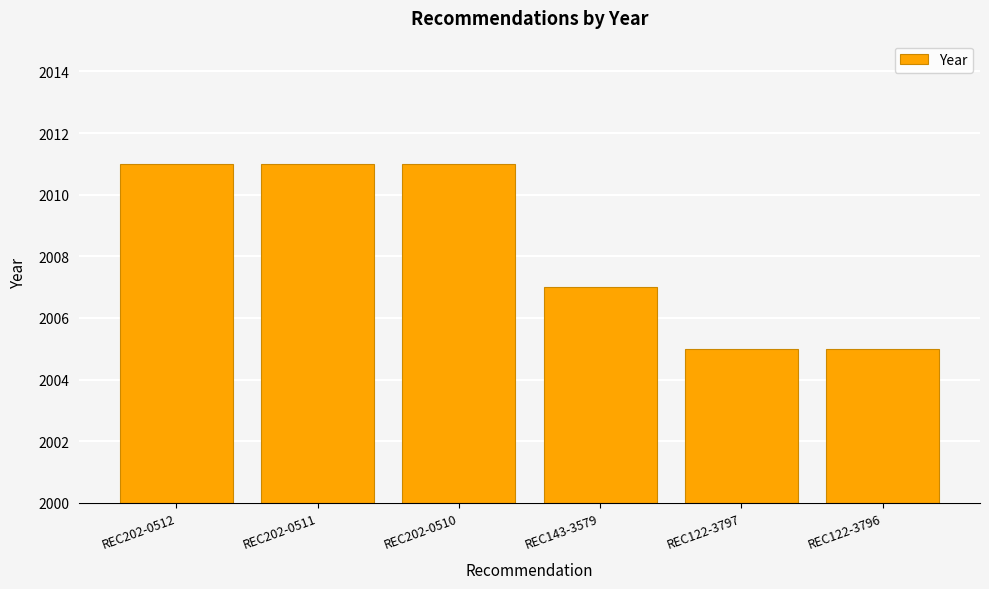

The value at REC122-3796 is 2005. True or false?

True